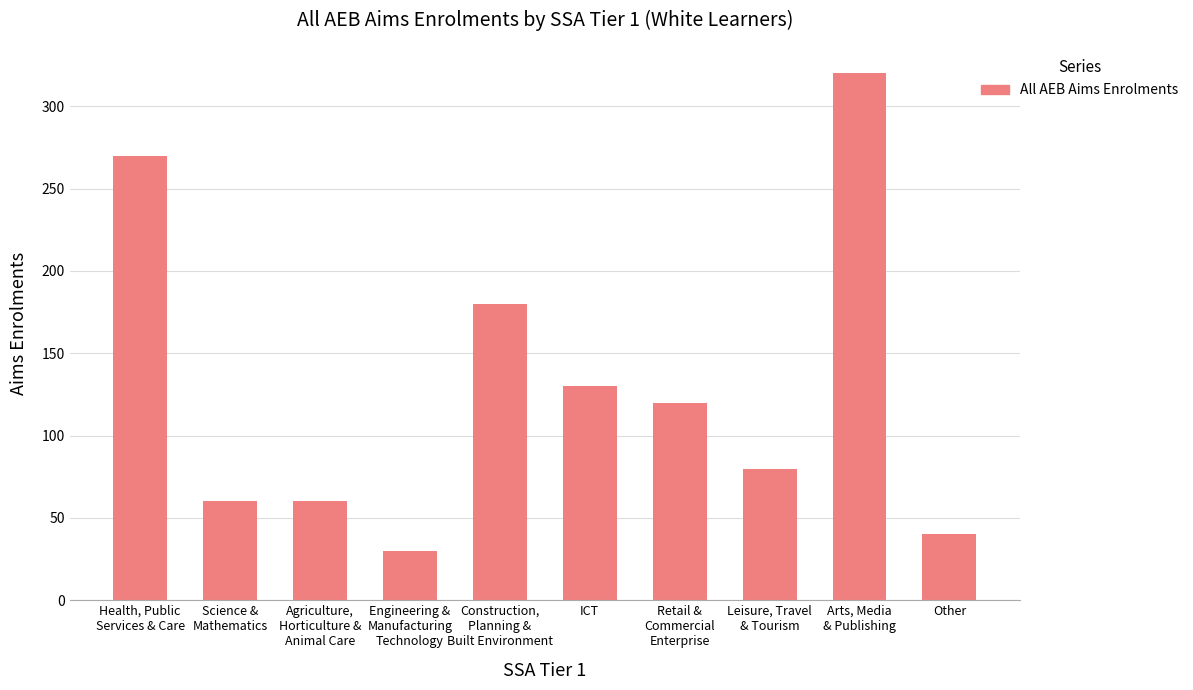

What is the smallest value displayed?

30